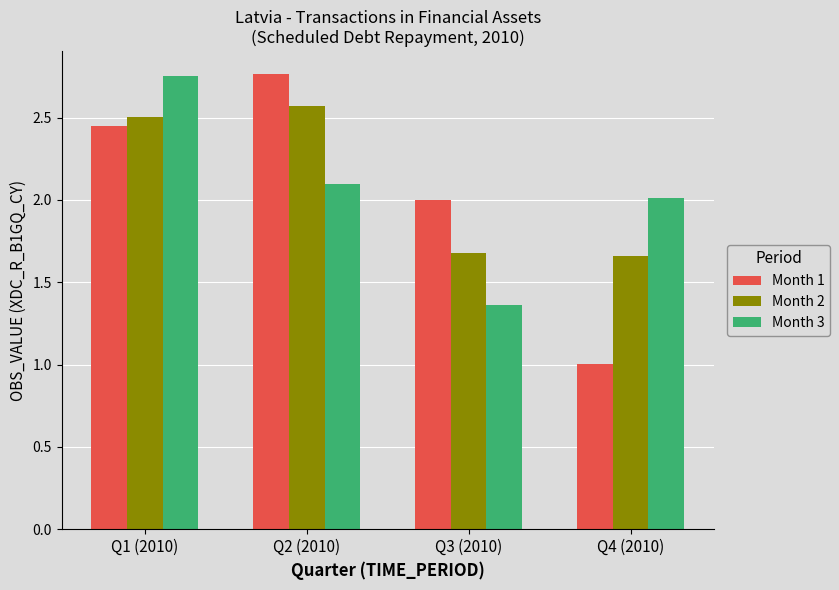

Which series has the widest spread of values?

Month 1